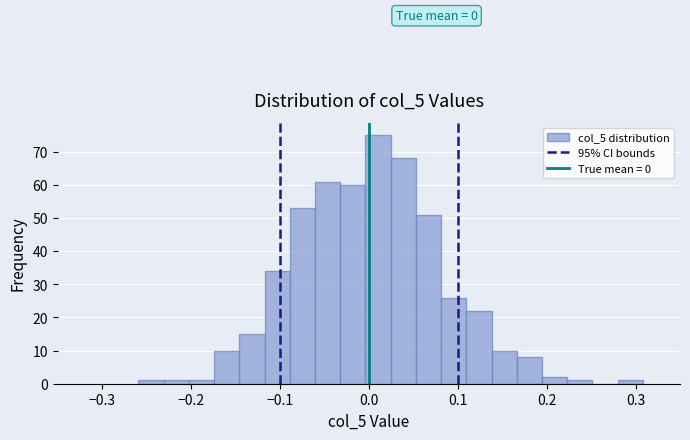

Around what value on the x-axis is the tallest bar? Give the approximate position of its centre, as read against the axis.

0.01